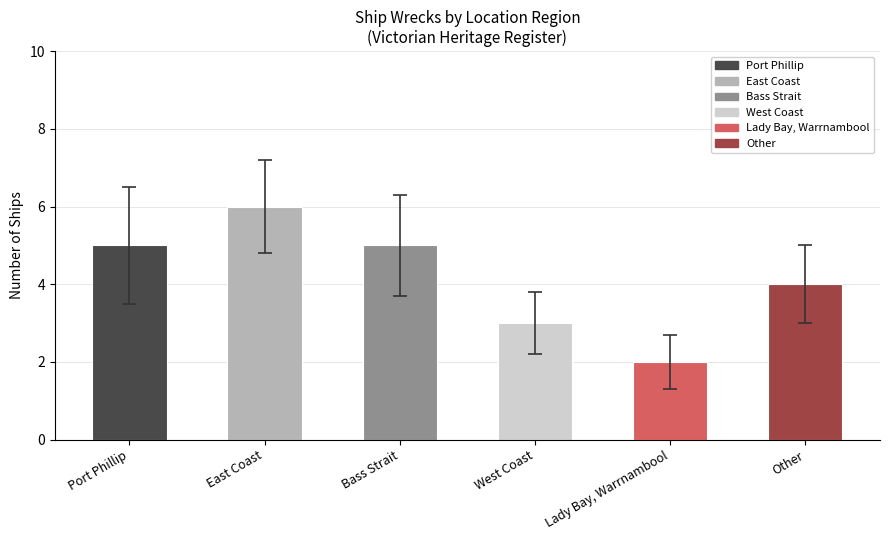

What is the difference between the maximum and minimum values?

4